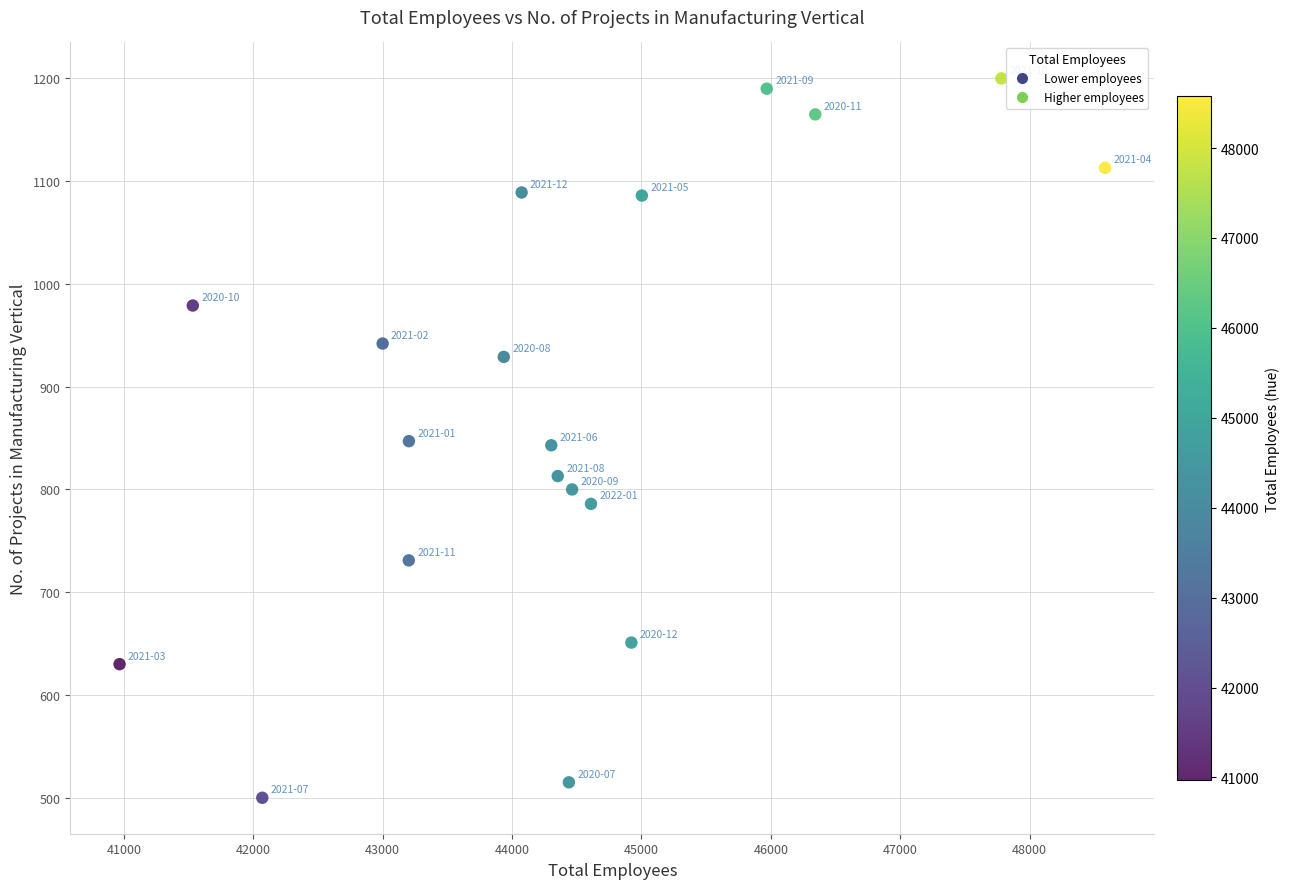

What is the range of X values (max minus min)?

7615